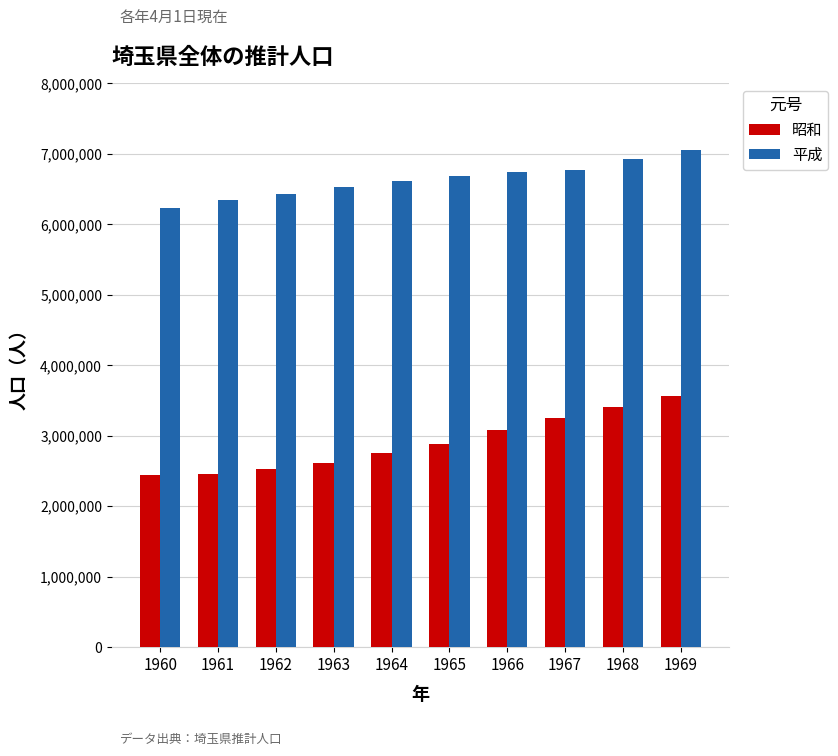

List the series in order of their peak value, highest first.

平成, 昭和